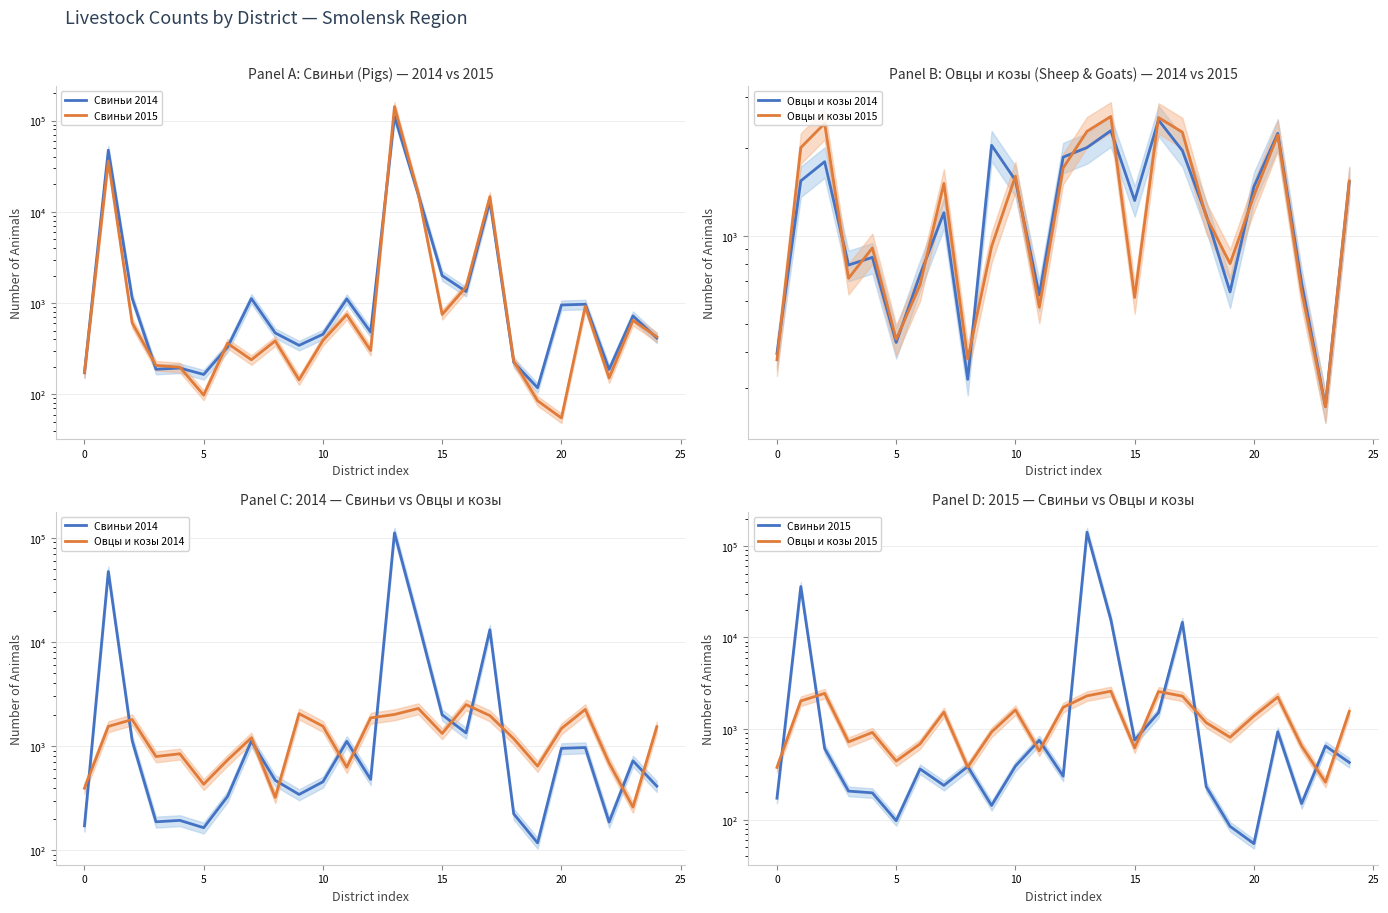

What is the label of the 1st point from the right?

24